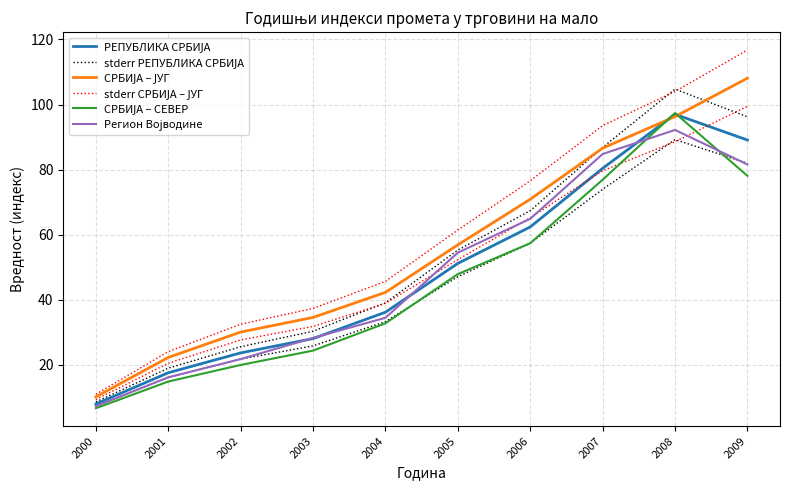

What is the sum of the СРБИЈА – СЕВЕР values at 2006 and 2004?

90.2